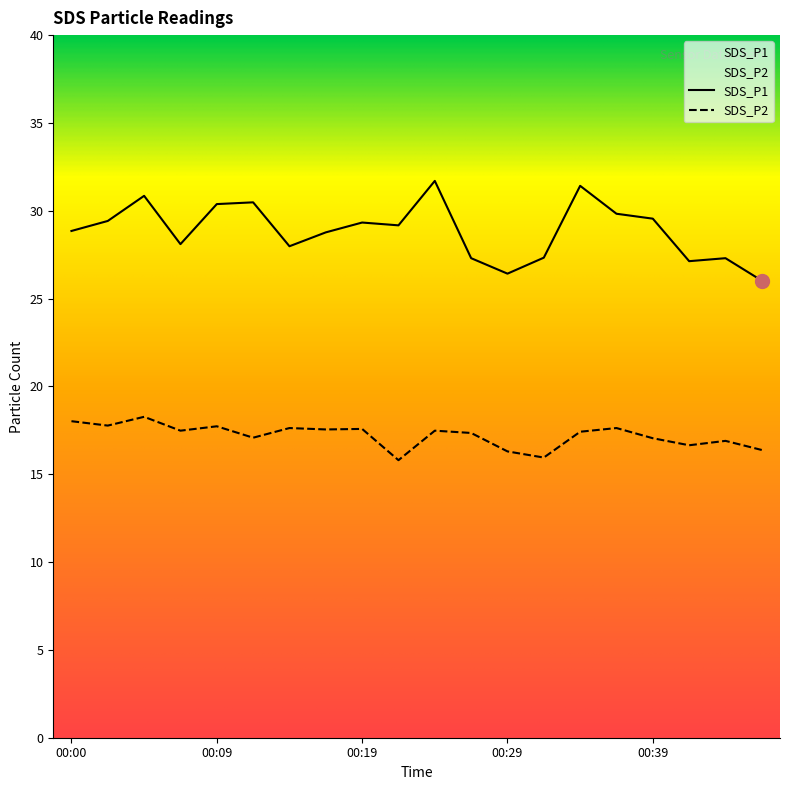

True or false: SDS_P2 and SDS_P1 cross at least once.

False